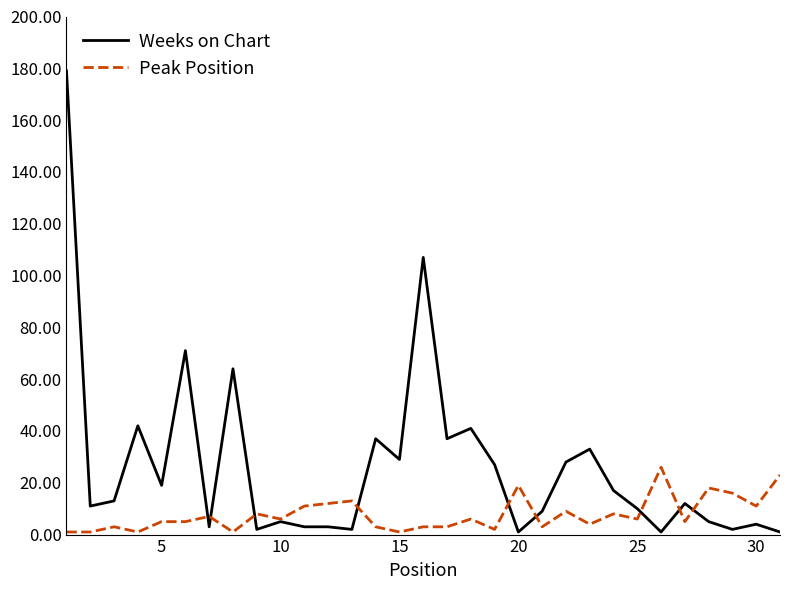

List the series in order of their overall mean, highest first.

Weeks on Chart, Peak Position